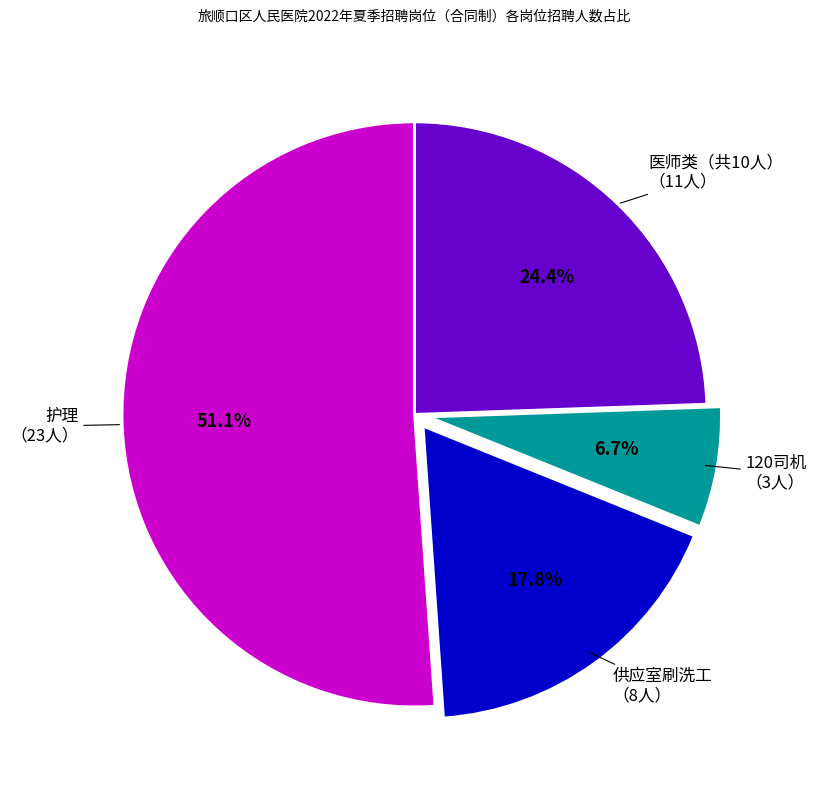

Is there a majority slice in this chart?

Yes